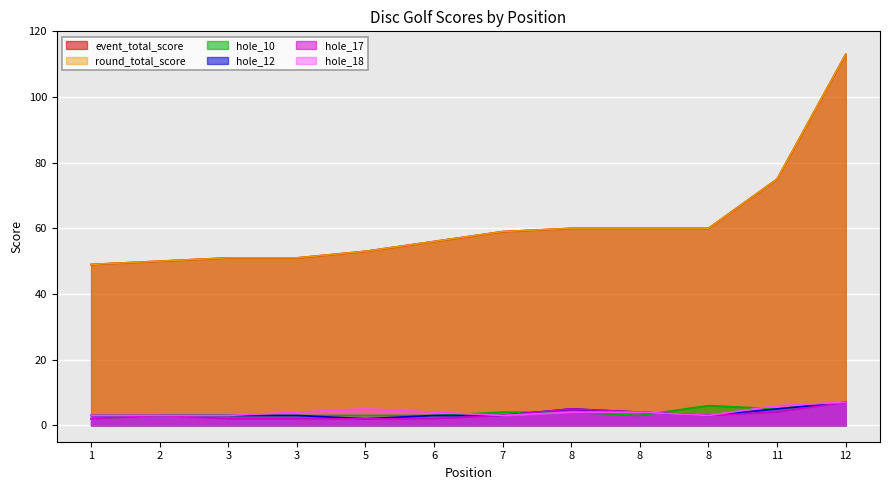

What is the approximate value of event_total_score at 3?

51